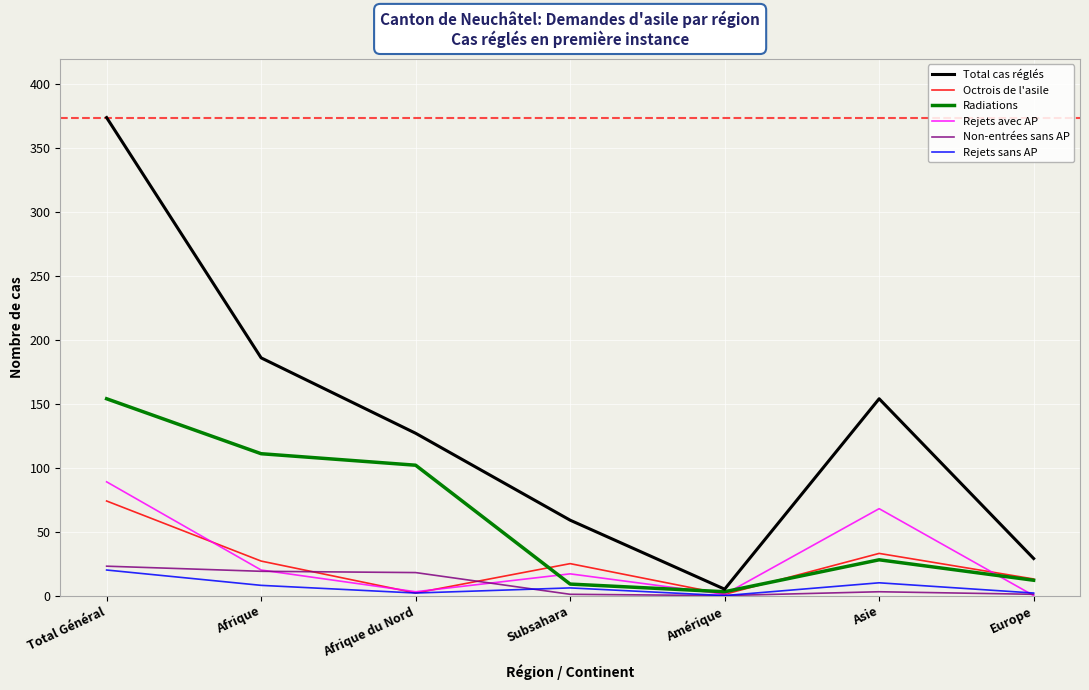

Rank the categories by Total cas réglés value from lowest to highest.

Amérique, Europe, Subsahara, Afrique du Nord, Asie, Afrique, Total Général